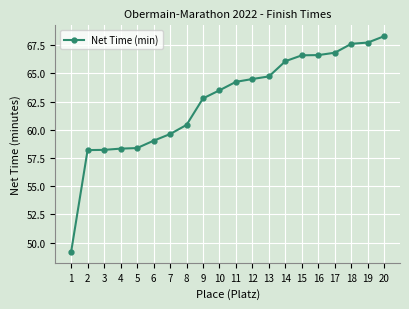

What is the change in value from 2 to 4?

+0.1